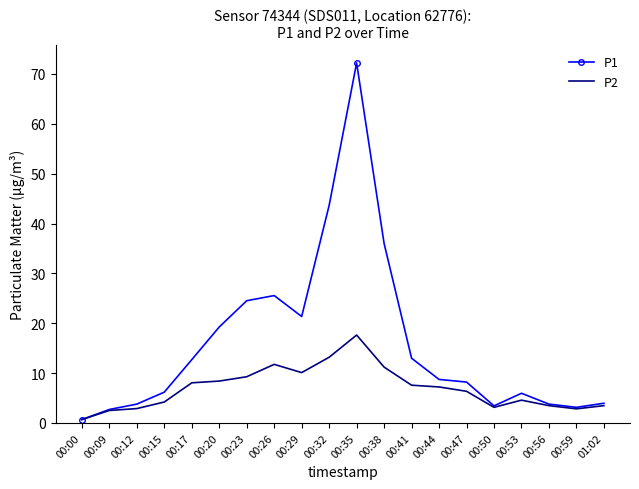

At how many categories does at least one series exceed 33?

3